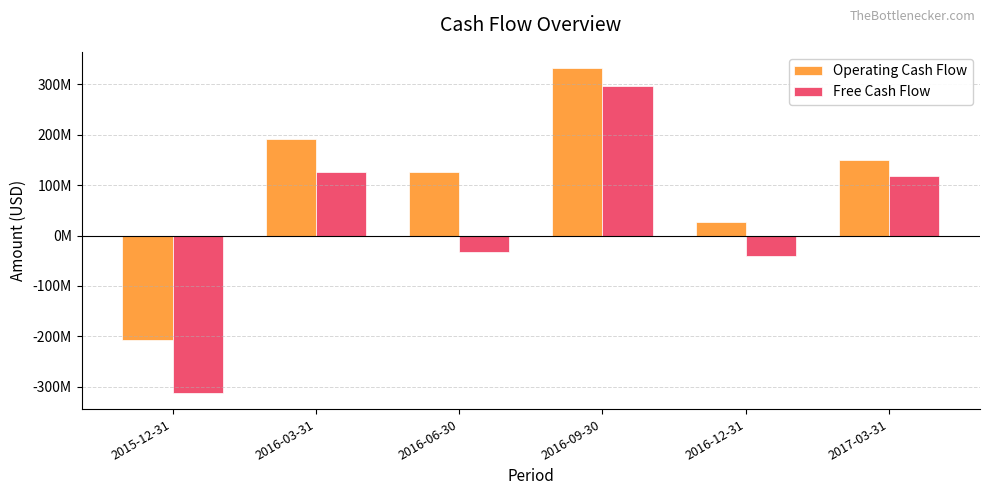

At which label is Operating Cash Flow closest to 62000000?

2016-12-31